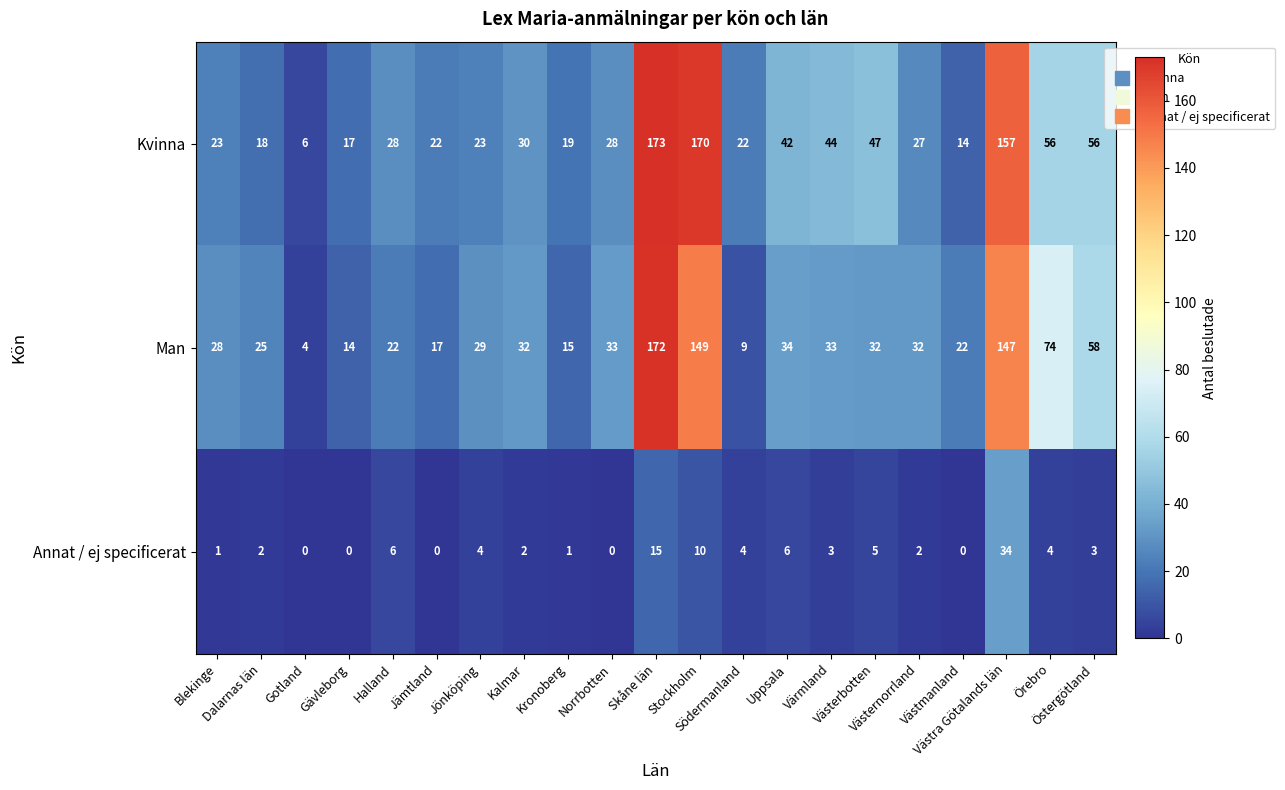

What is the greatest value displayed?

173